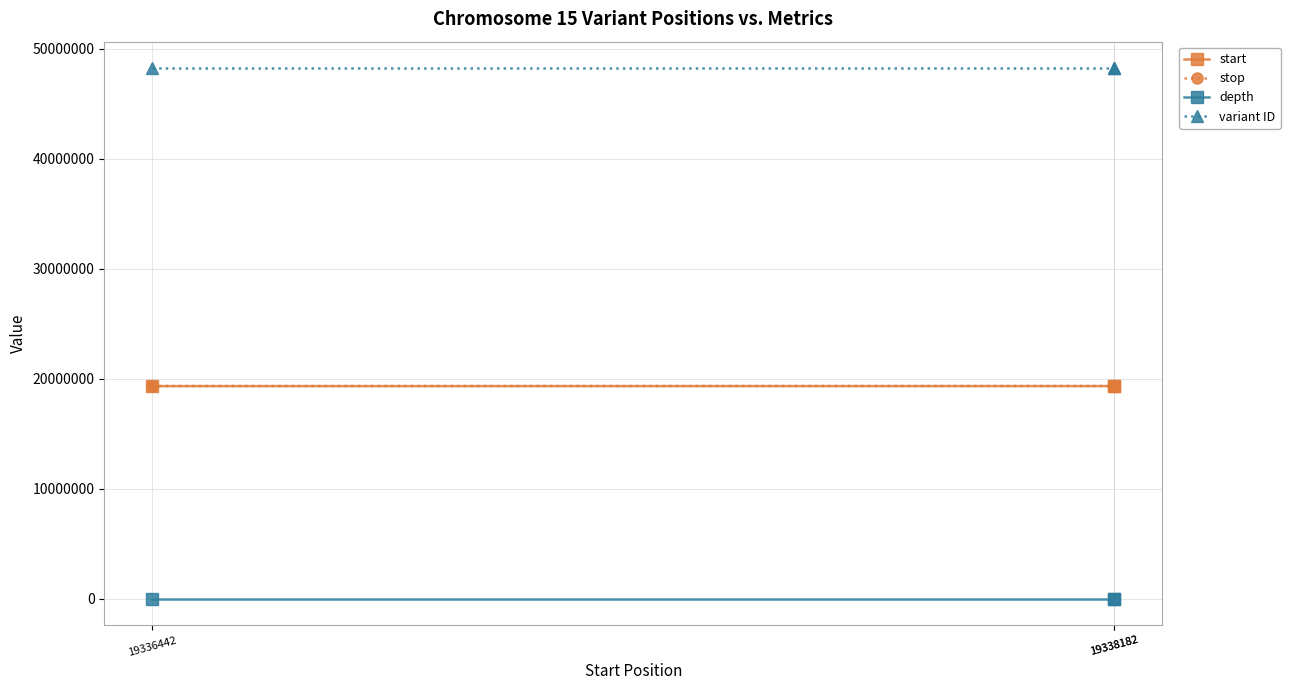

The start series shows 19338182 at 19338182. True or false?

True